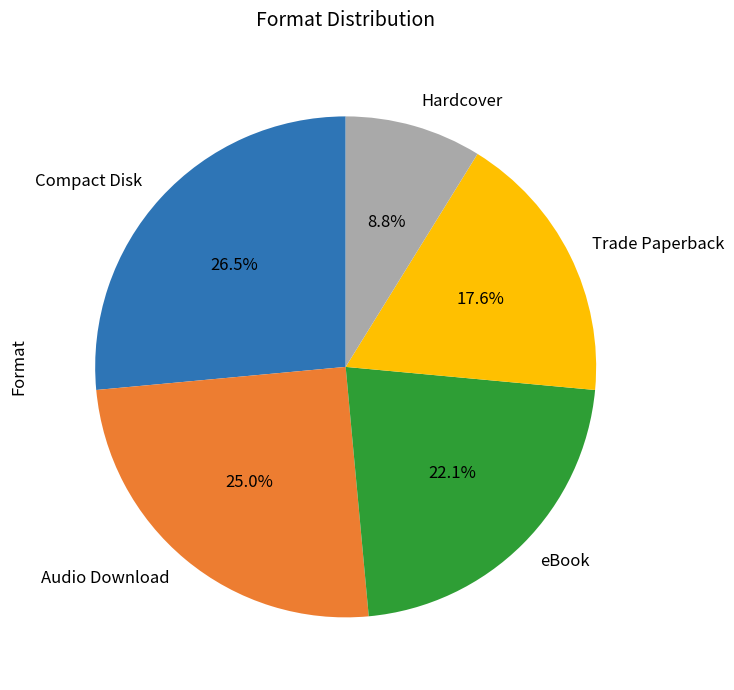

True or false: Compact Disk accounts for 17% of the total.

False